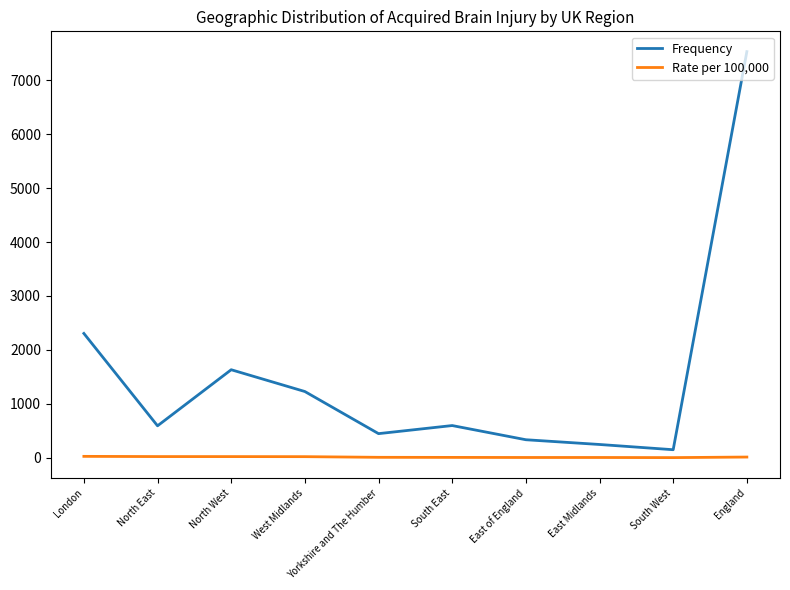

What is the greatest value displayed?

7530.0